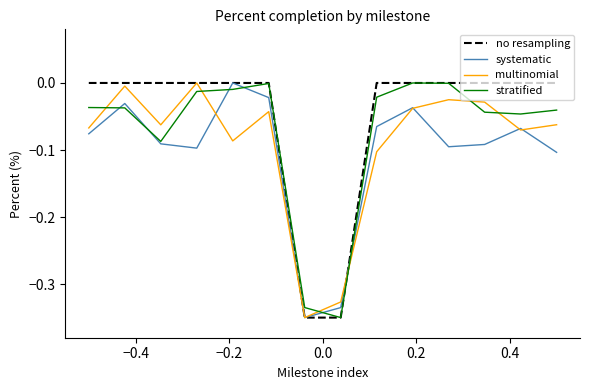

List the series in order of their overall mean, highest first.

no resampling, stratified, multinomial, systematic